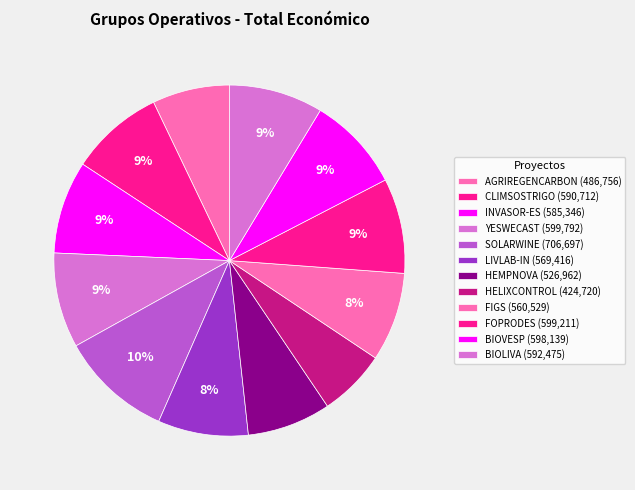

How many segments does this pie chart have?

12